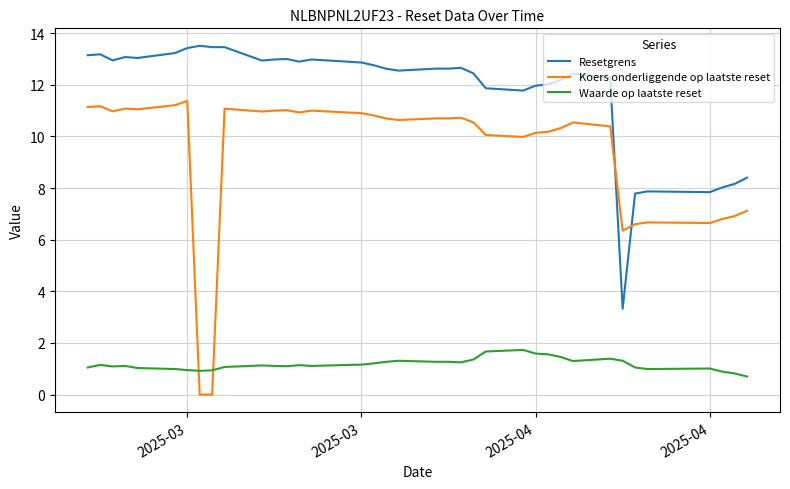

Which series has the widest spread of values?

Koers onderliggende op laatste reset